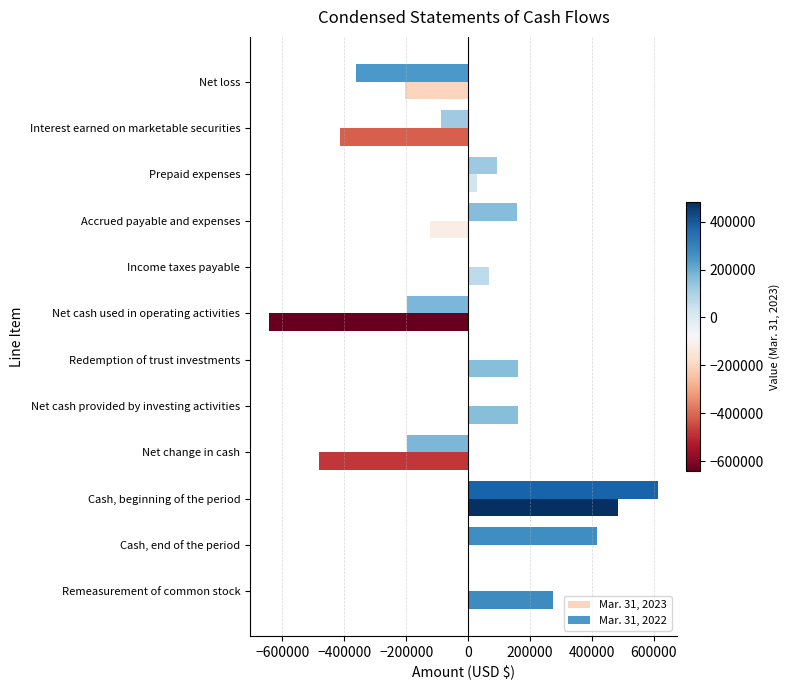

What is the total value across all series at Interest earned on marketable securities?

-502632